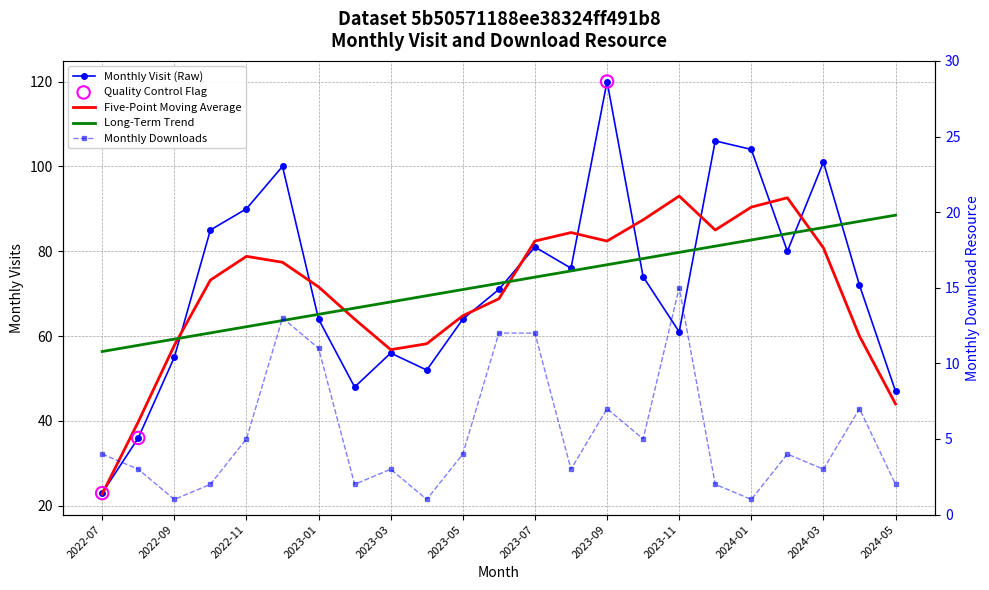

Is the value of monthly_download_resource at 2022-07 greater than the value of monthly_visit at 2022-08?

No